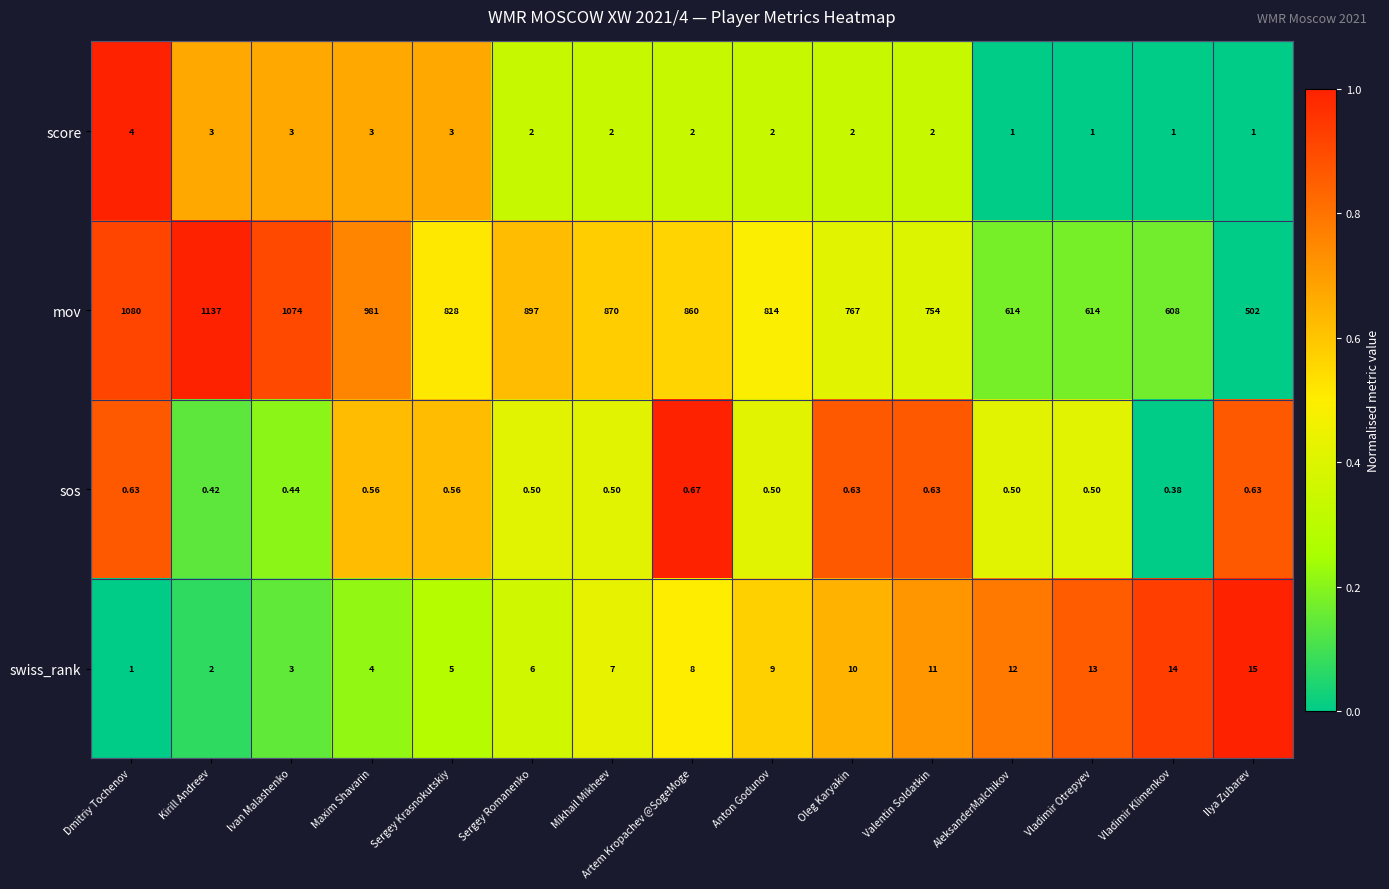

At which category does the chart reach its peak across all series?

Kirill Andreev